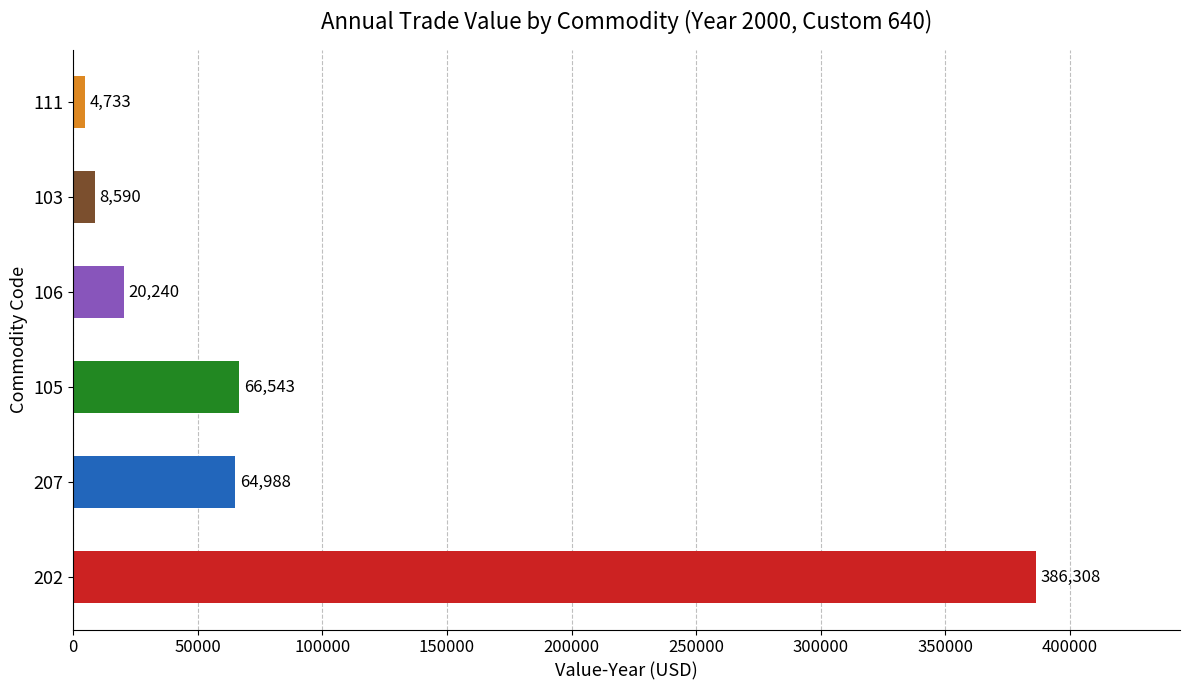

Between 105 and 111, which is larger?

105